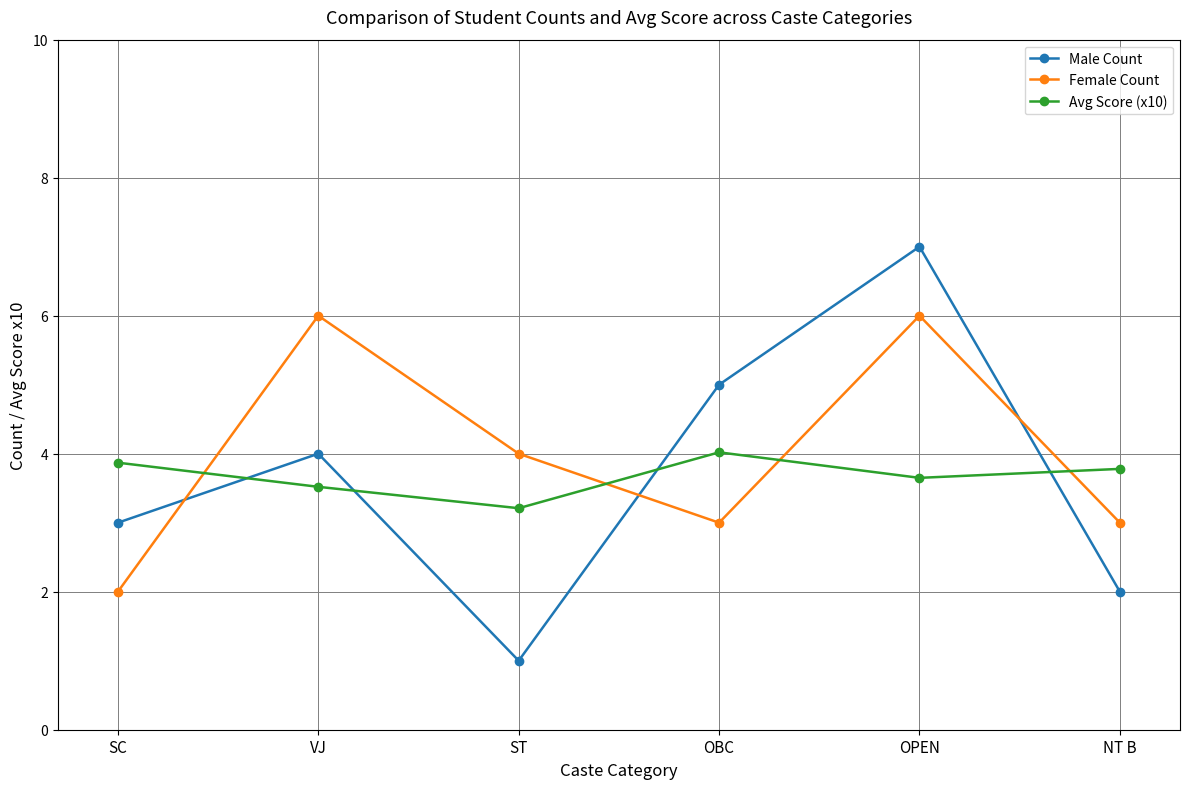

Is it true that Female Count equals 5.4 at NT B?

False